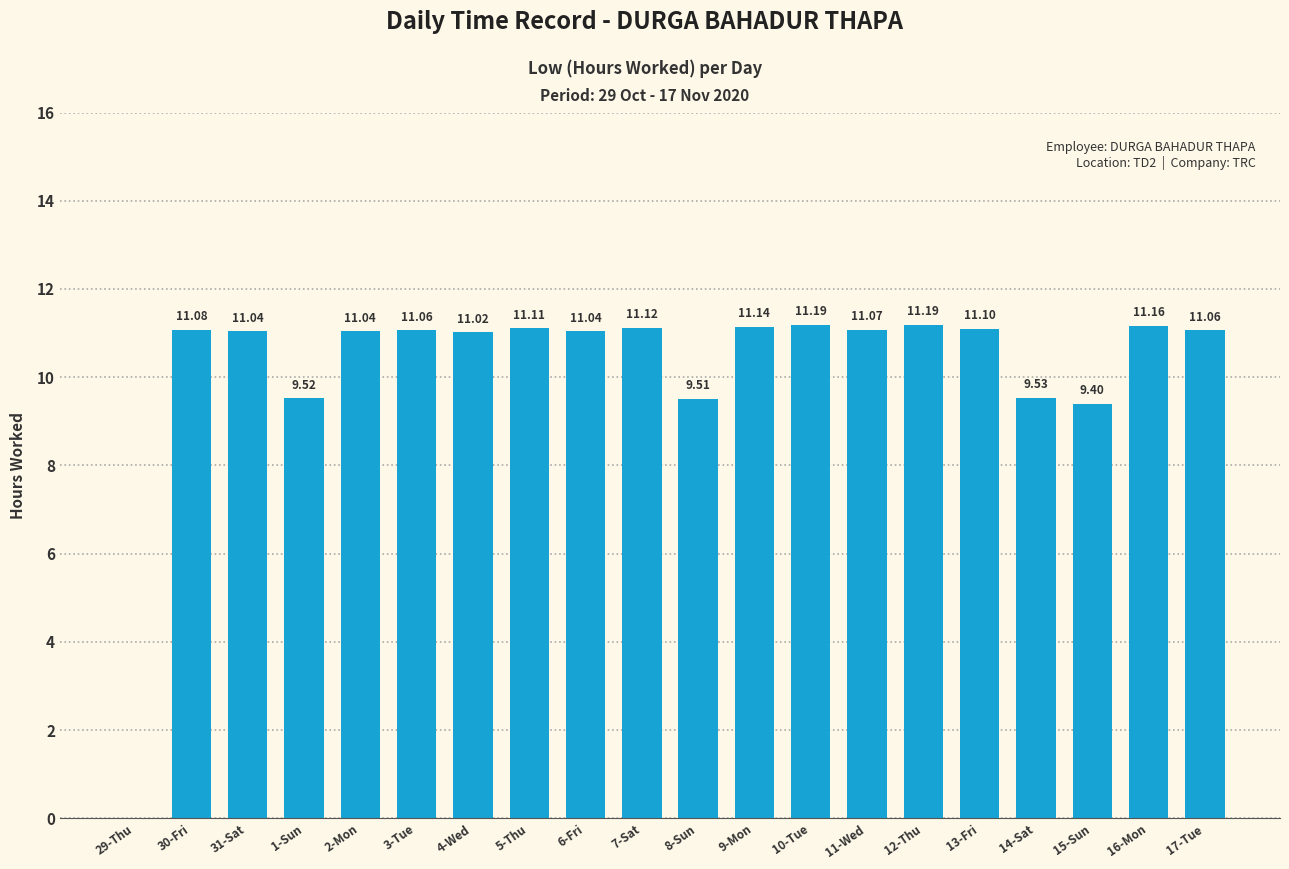

What is the difference between the values at 31-Sat and 13-Fri?

0.1